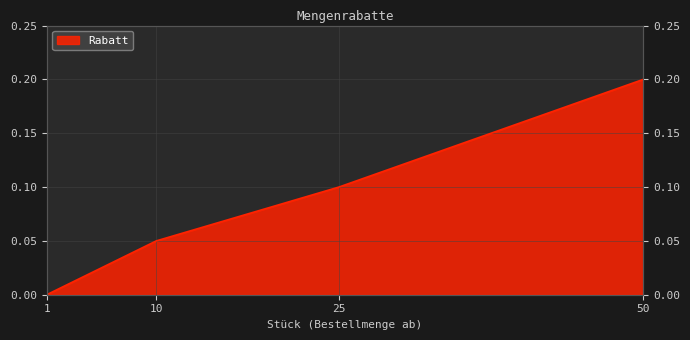

True or false: the data shows 0.2 at 50.

True